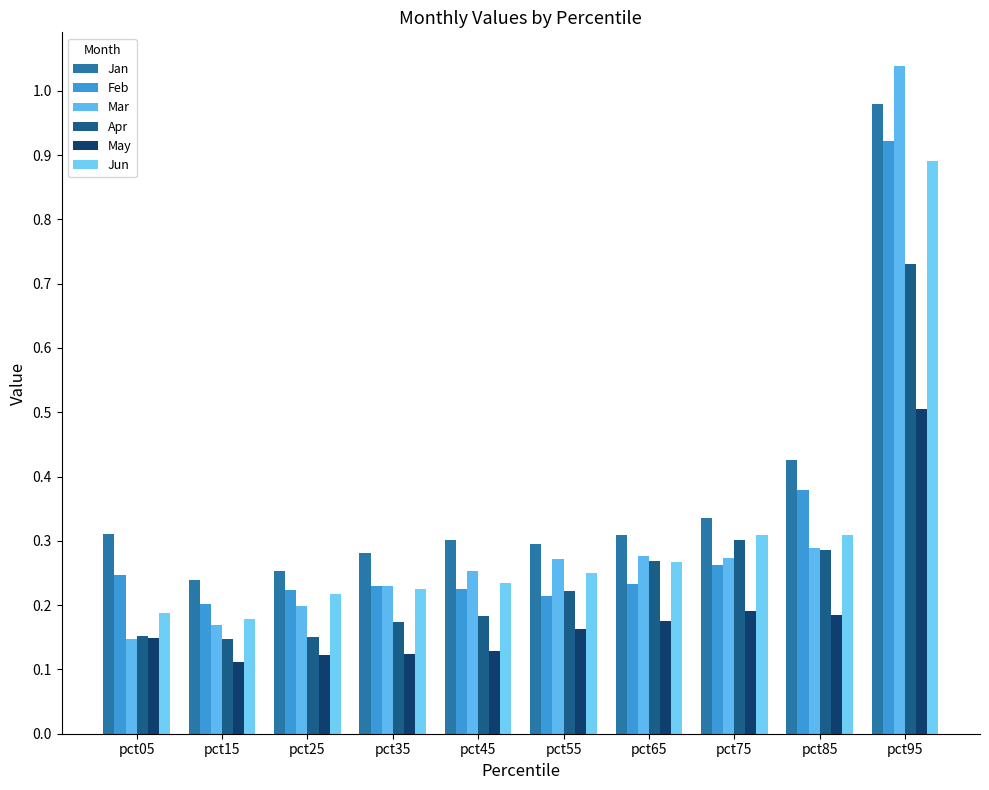

The value of Feb at pct05 is 0.1. True or false?

False